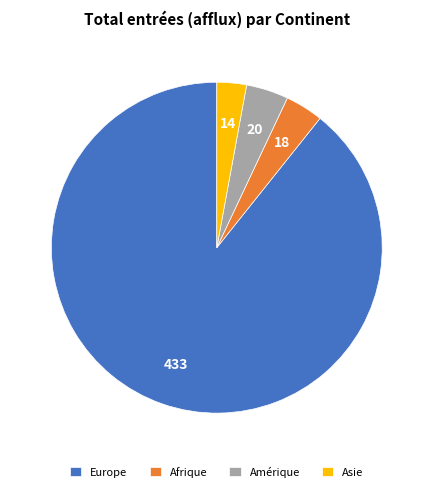

True or false: Asie accounts for 11% of the total.

False